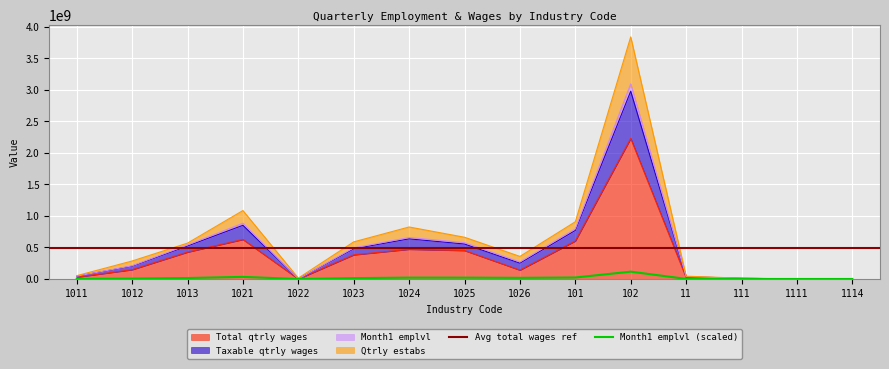

How many interior local peaks does the Qtrly estabs series have?

3